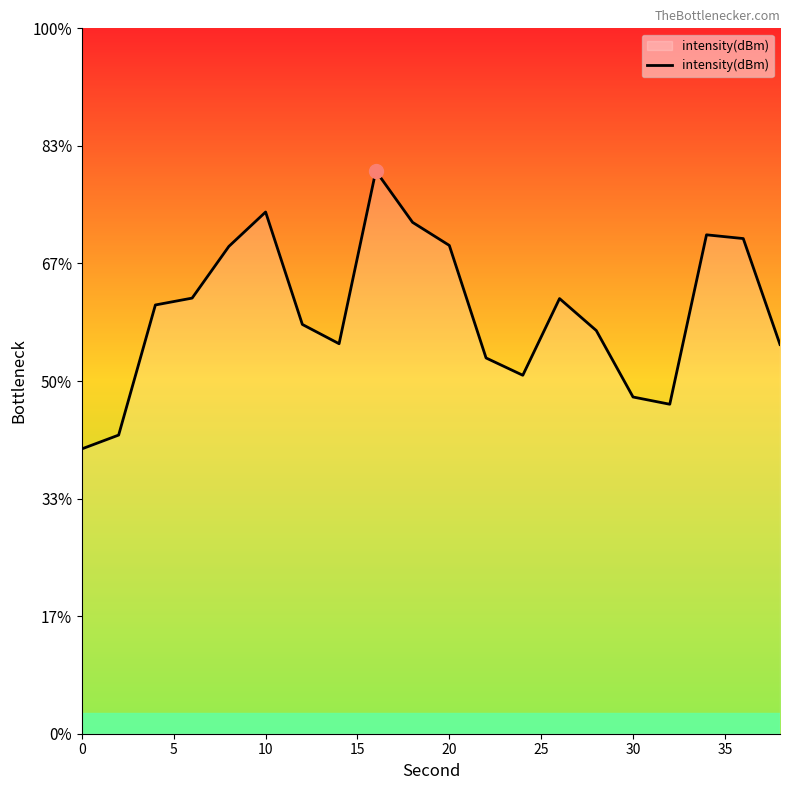

True or false: there are more than 2 points higher than both neighbors.

True